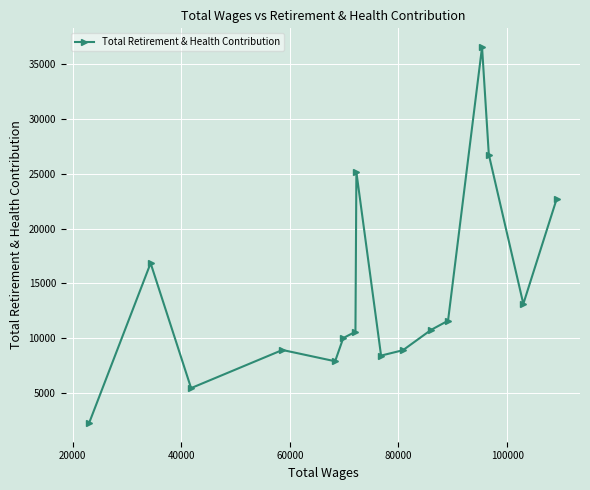

What is the smallest value displayed?

2260